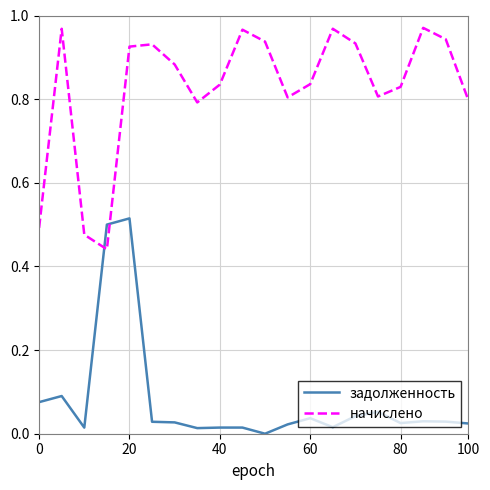

Which series has the largest total across all categories?

начислено